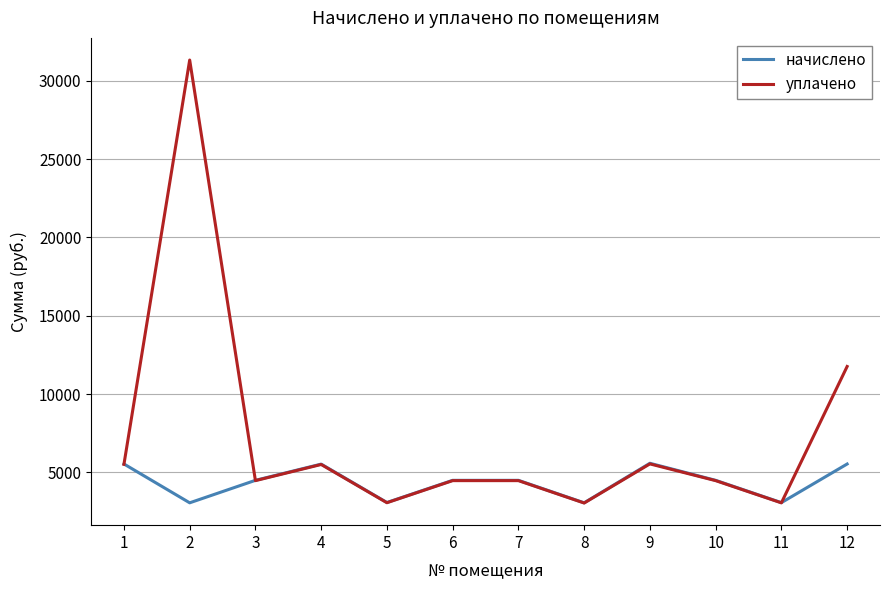

Rank the series by their maximum value, from lowest to highest.

начислено, уплачено